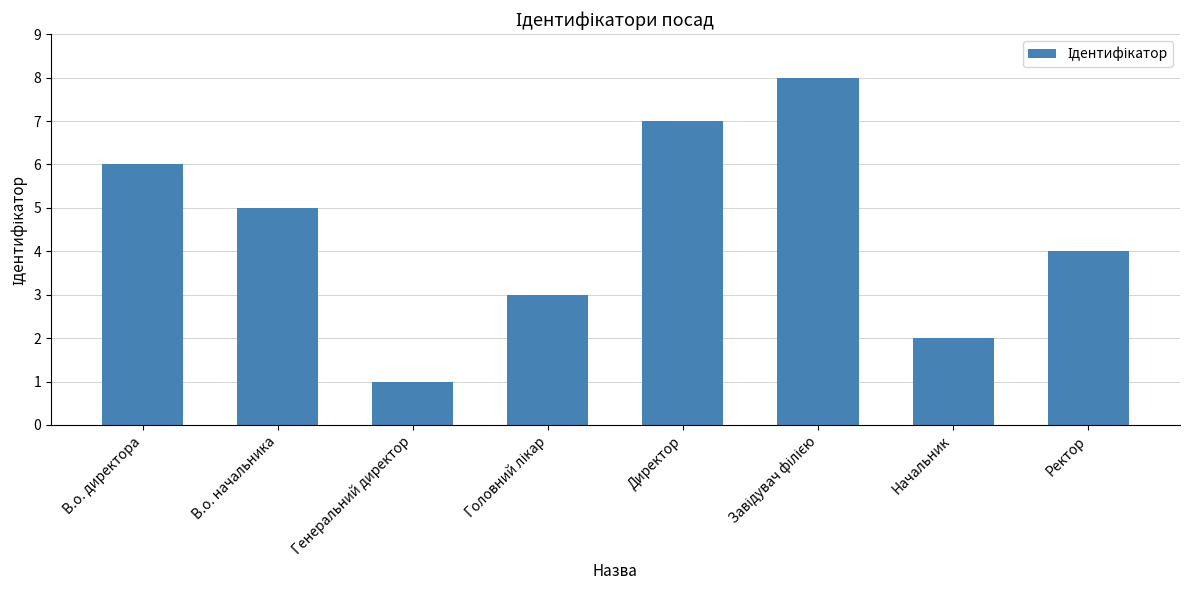

What position from the right is Директор?

4